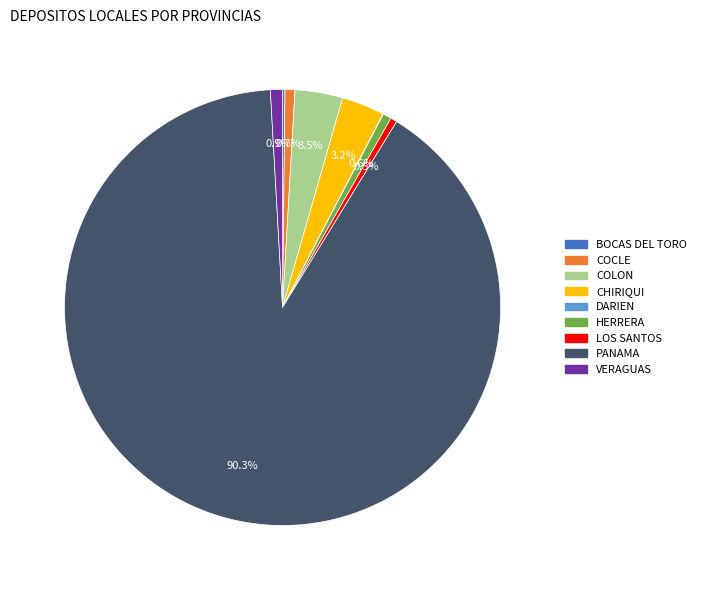

Which category accounts for the majority?

PANAMA